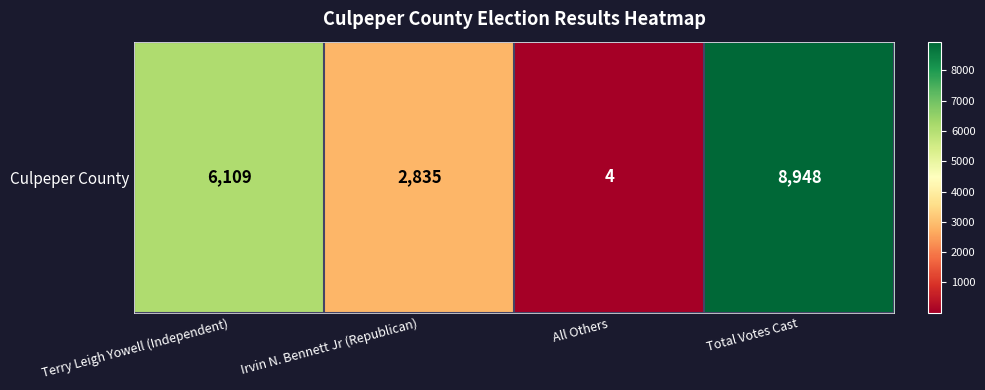

The value at All Others is 6. True or false?

False